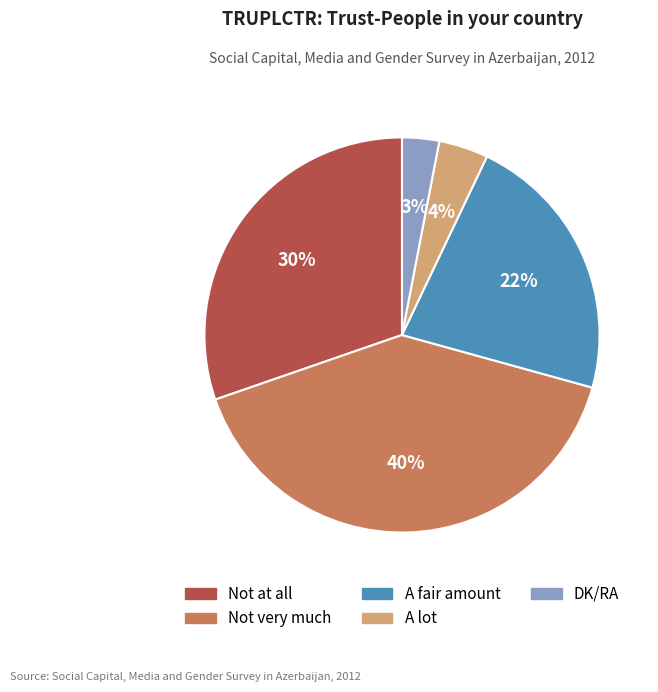

True or false: Not very much accounts for 47% of the total.

False